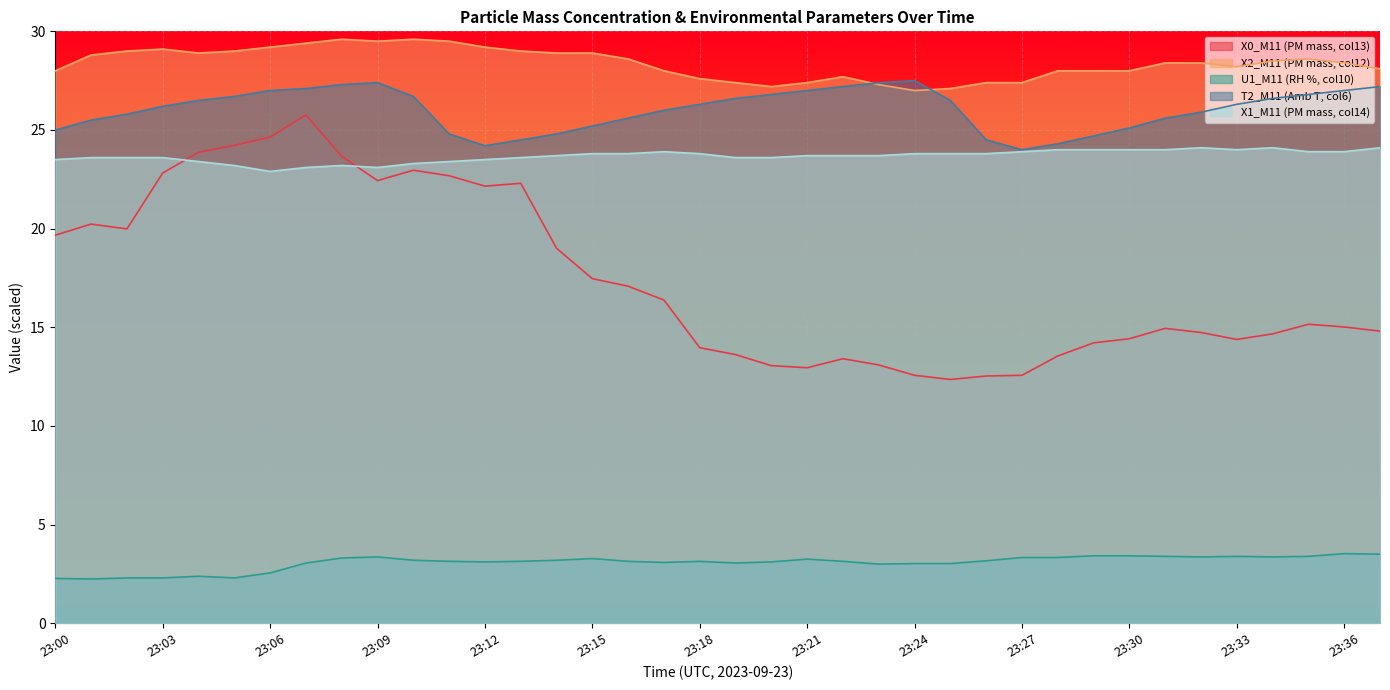

At how many categories does at least one series exceed 14?

38